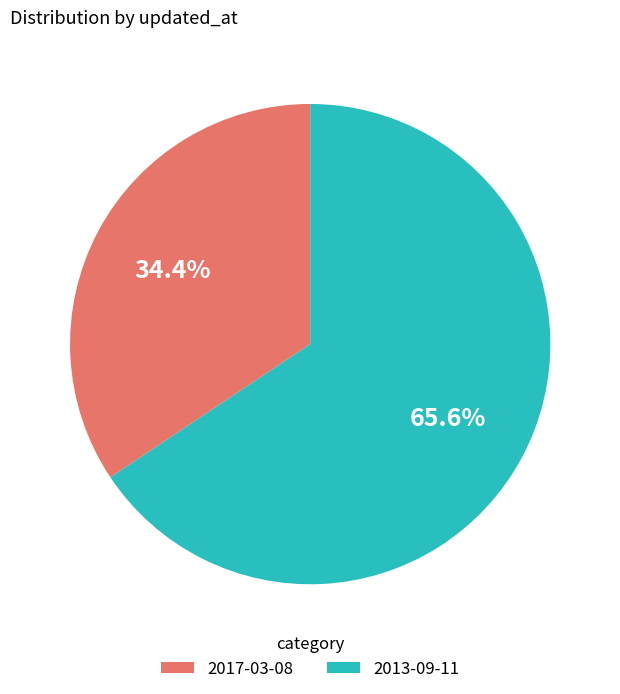

How much of the chart is everything except 2013-09-11?

34.4%